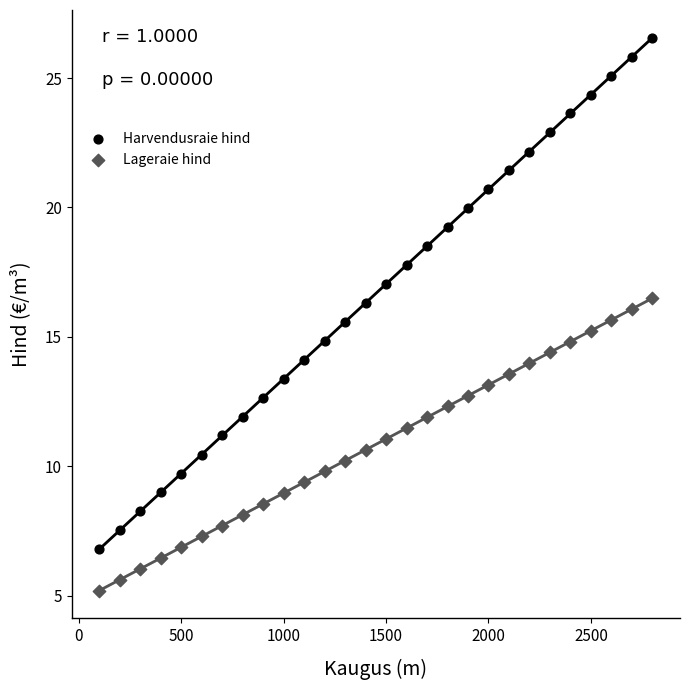

Across all data points, what is the range of X values (max minus min)?

2700.0